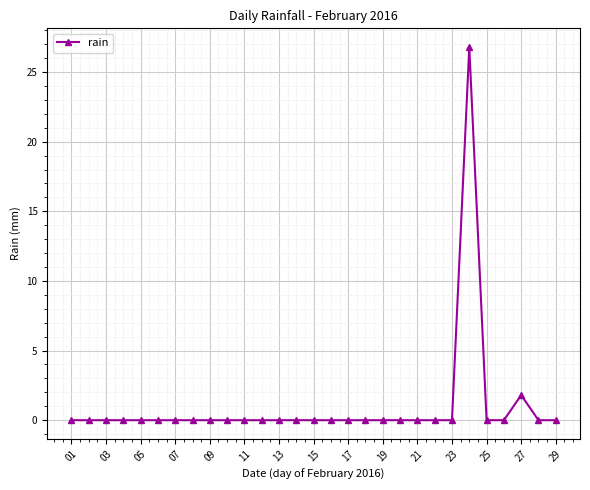

Reading left to right, transcribe all the data shown in this chart.

0.0	0.0	0.0	0.0	0.0	0.0	0.0	0.0	0.0	0.0	0.0	0.0	0.0	0.0	0.0	0.0	0.0	0.0	0.0	0.0	0.0	0.0	0.0	26.8	0.0	0.0	1.8	0.0	0.0